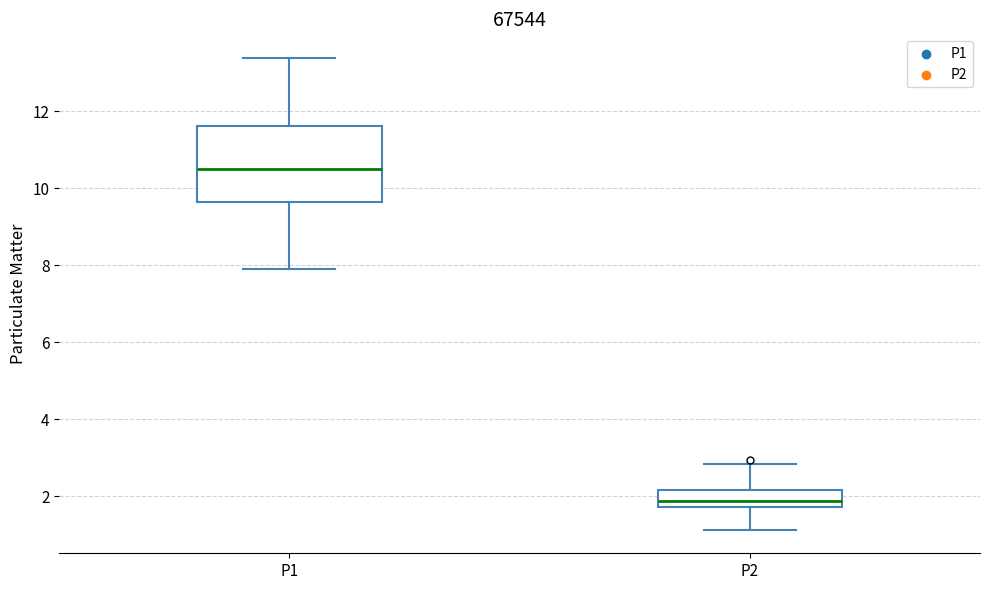

Reading left to right, read every box against the y-axis: the position of its median line, the range the box covers, and the ends of its whiskers. The values are not printed on the chart, so give them approximately, as read against the axis.

P1: median 10.4, box 9.6 to 11.6, whiskers 8.0 to 13.4
P2: median 1.8 (inside the box), box 1.8 to 2.2, whiskers 1.2 to 2.8